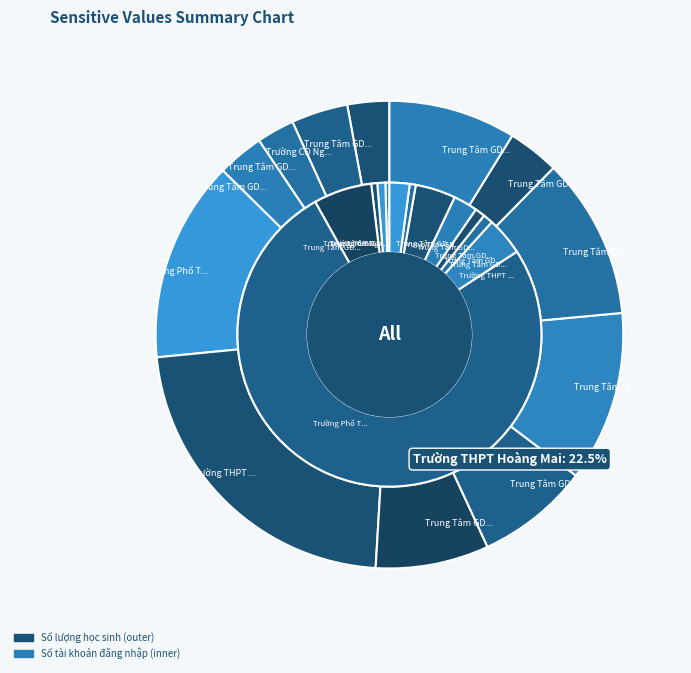

Which has a higher value, Trung Tâm GDNN - GDTX huyện Phúc Thọ or Trung Tâm GDNN - GDTX huyện Thanh Oai?

Trung Tâm GDNN - GDTX huyện Phúc Thọ